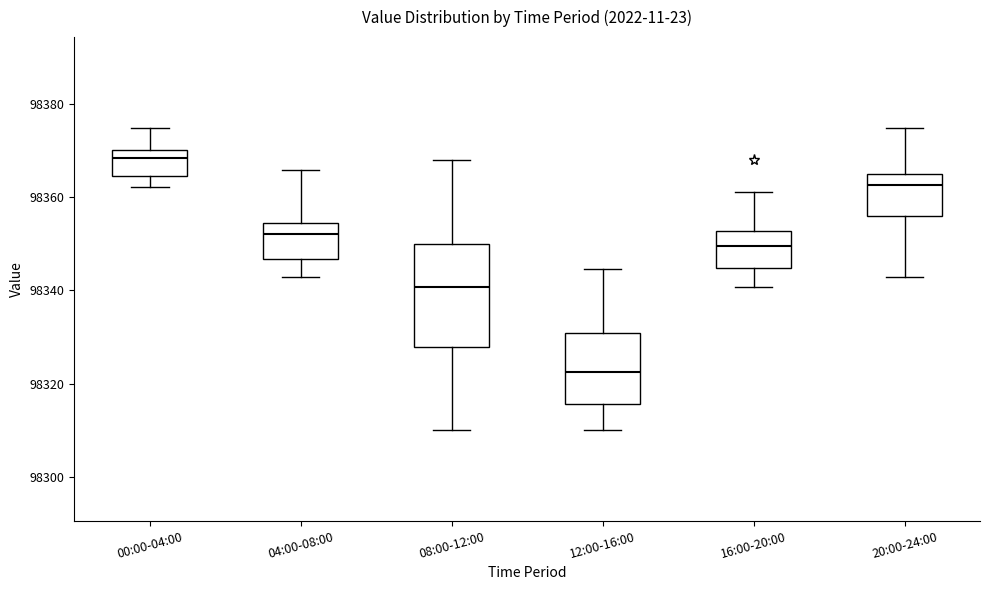

Which box is the tallest, from its lower edge to its upper edge?

08:00-12:00